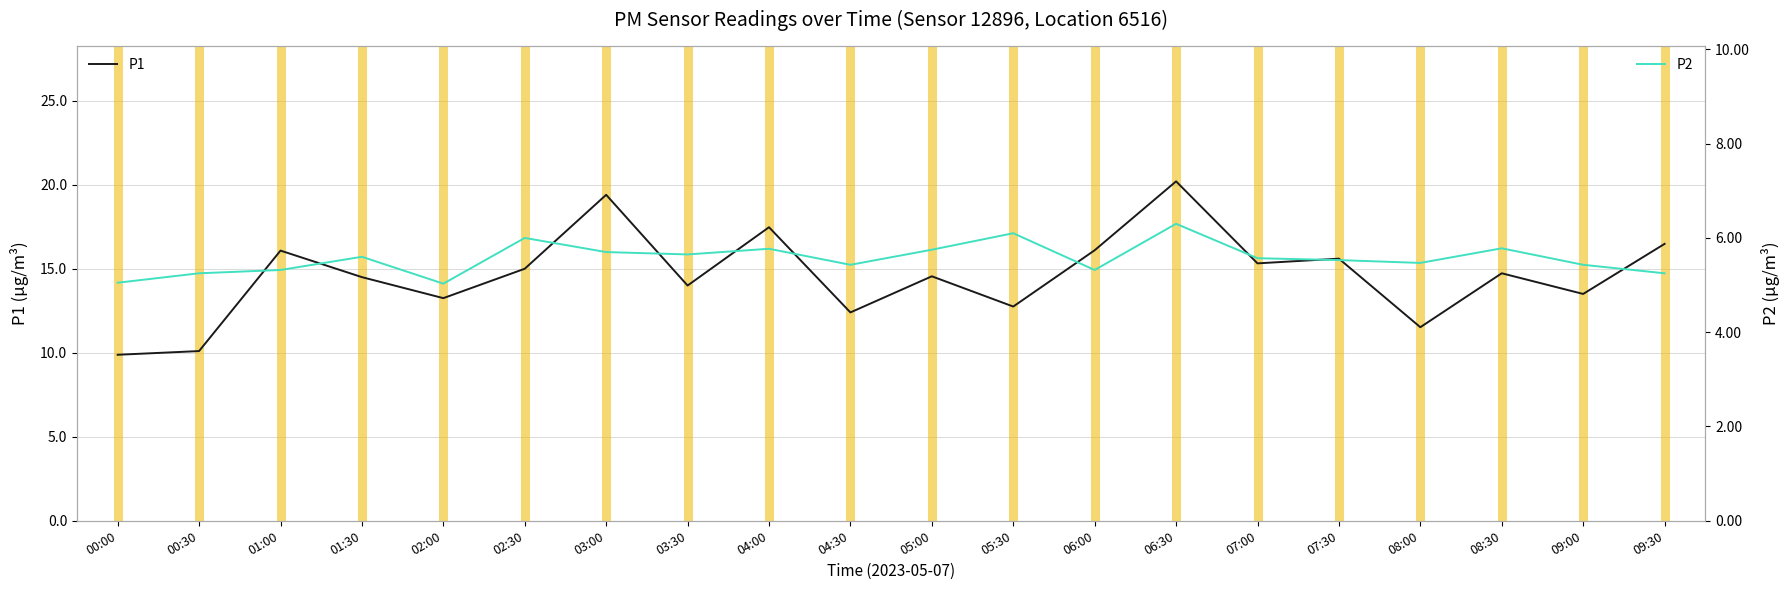

How many lines are shown in the chart?

2